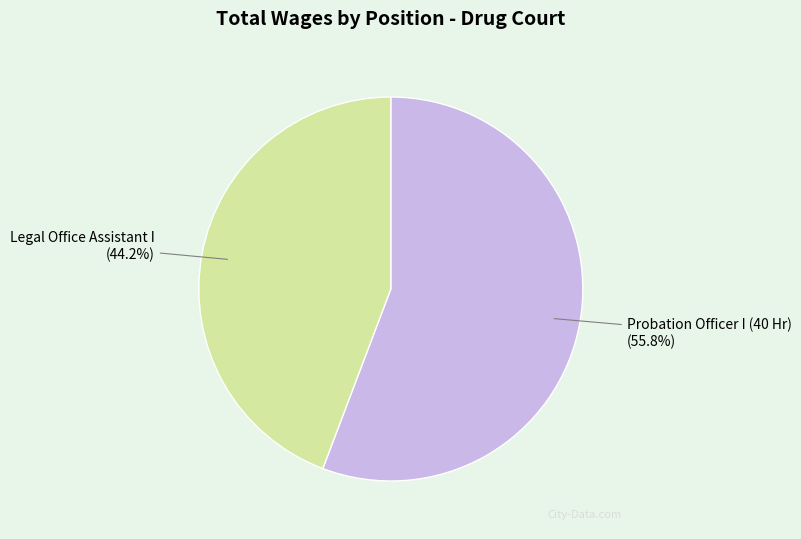

How many segments does this pie chart have?

2